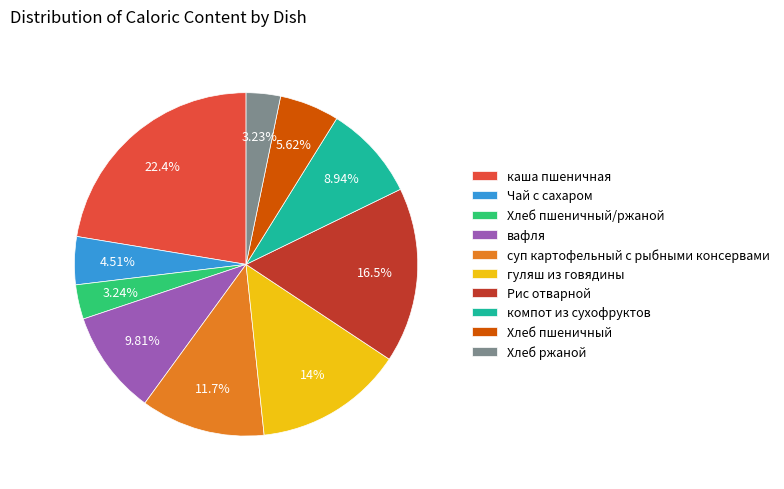

How many segments does this pie chart have?

10